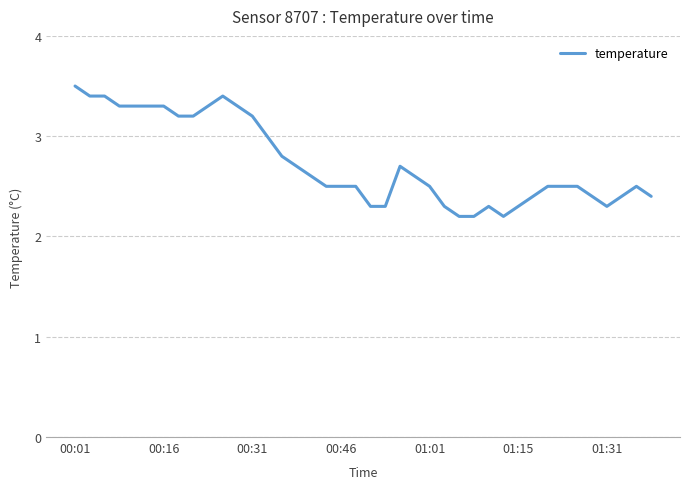

What is the maximum value shown in the chart?

3.5